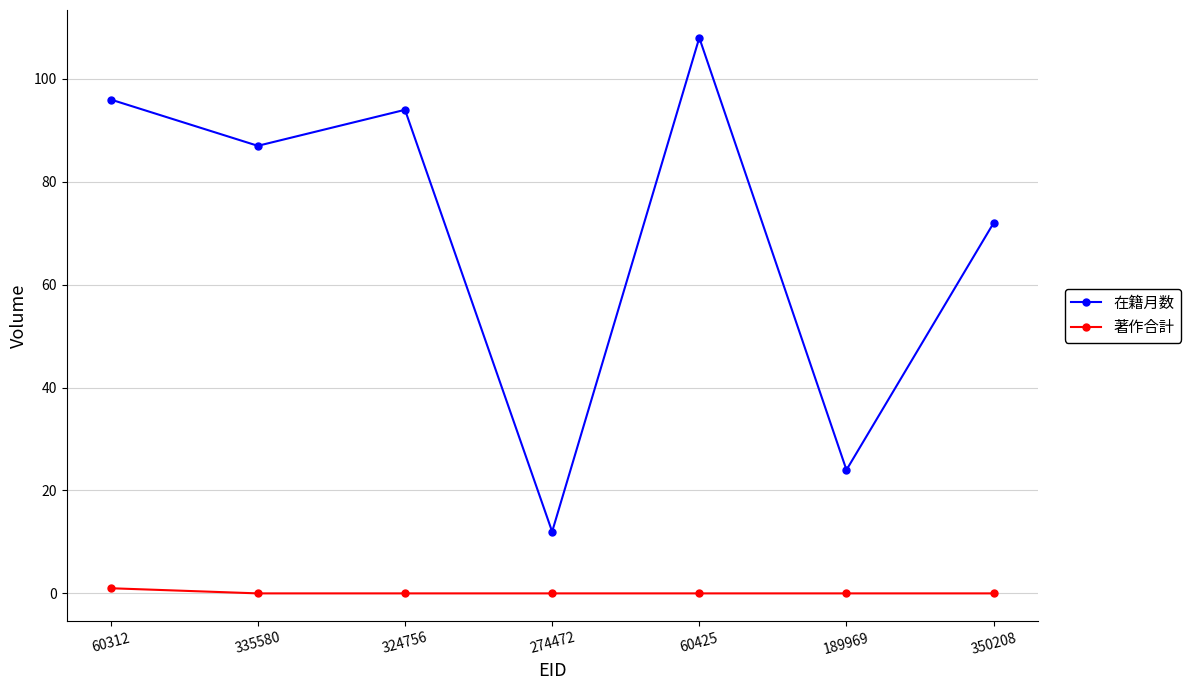

How many interior local valleys does the 在籍月数 series have?

3